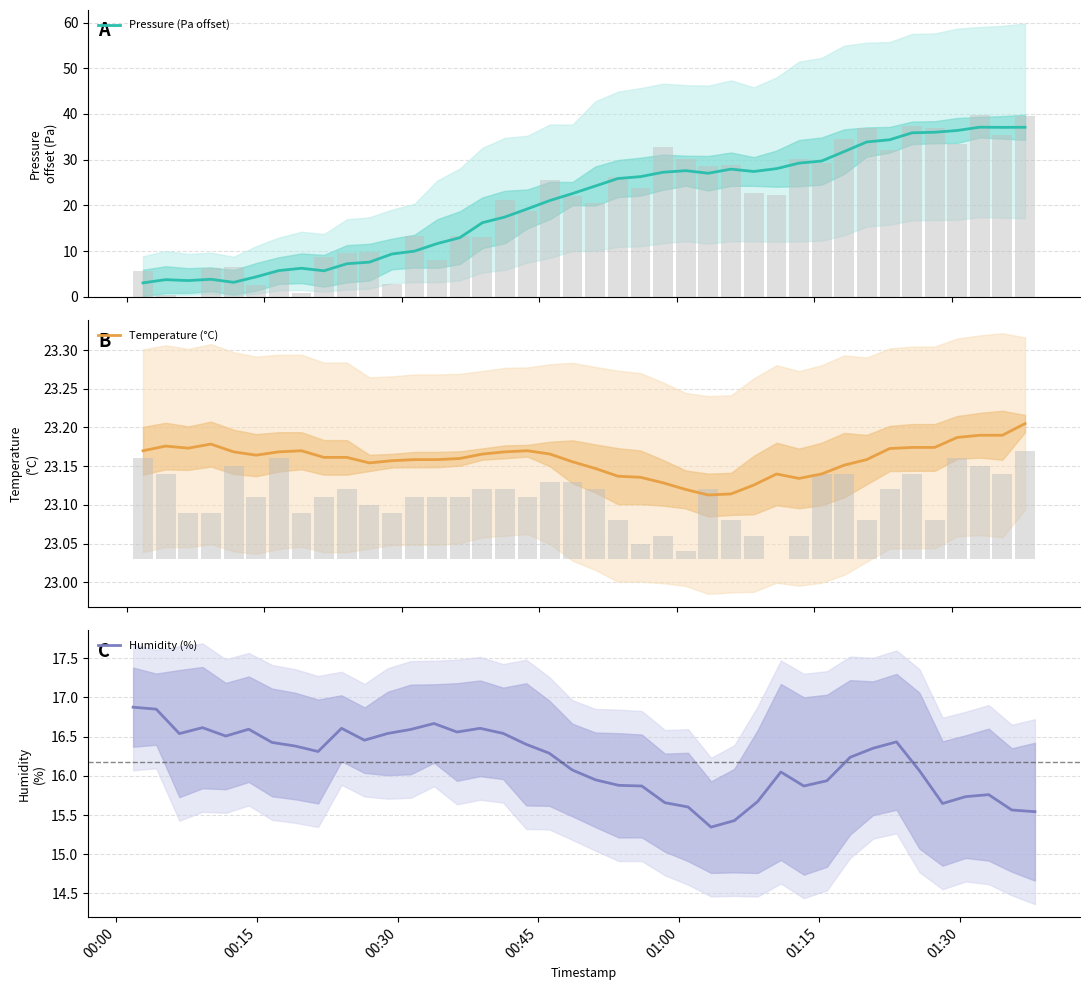

What is the lowest value of the Pressure (Pa offset) series?

3.0